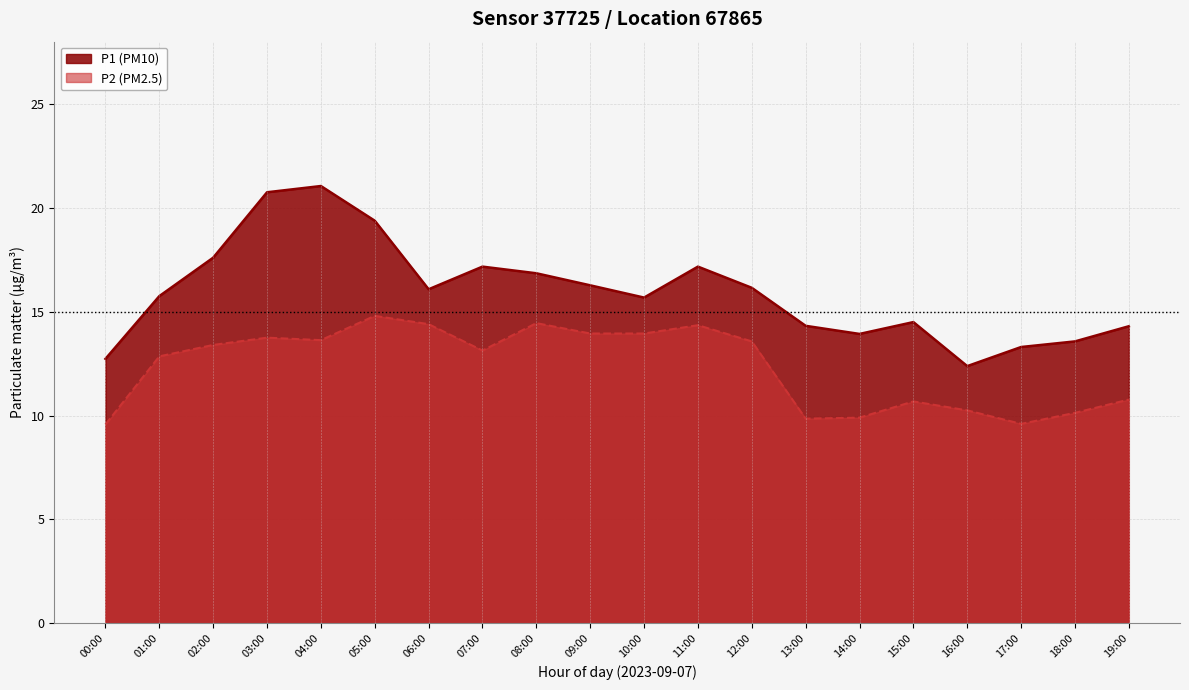

At which category does the chart reach its peak across all series?

04:00